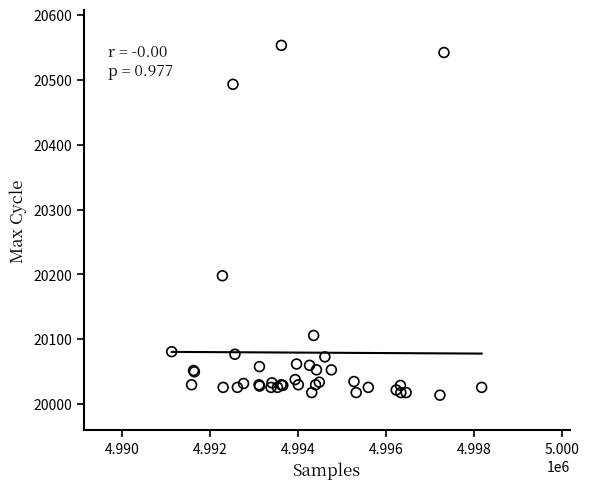

What Y value in the scatter plot is closest to 20283?

20198